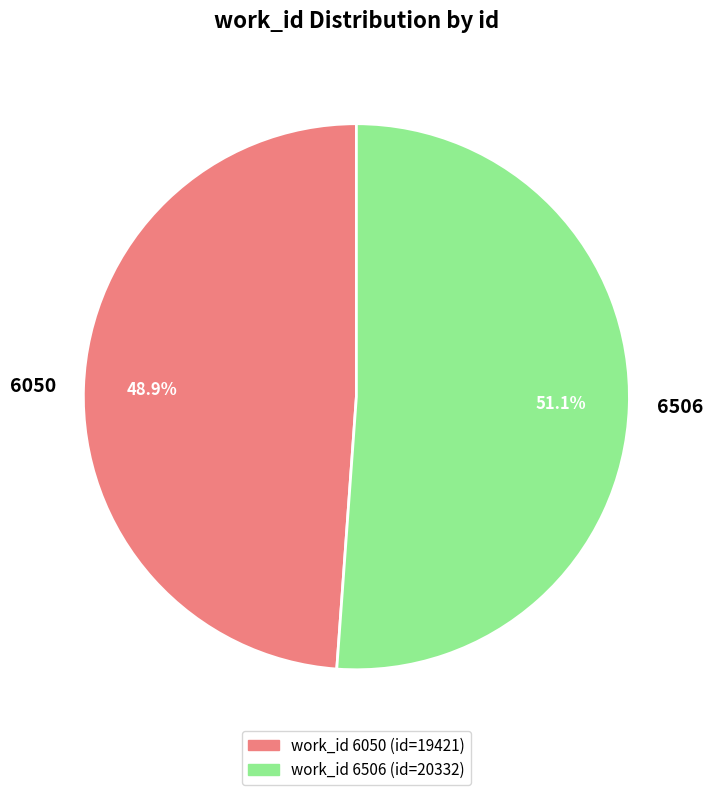

True or false: 6506 accounts for 51% of the total.

True